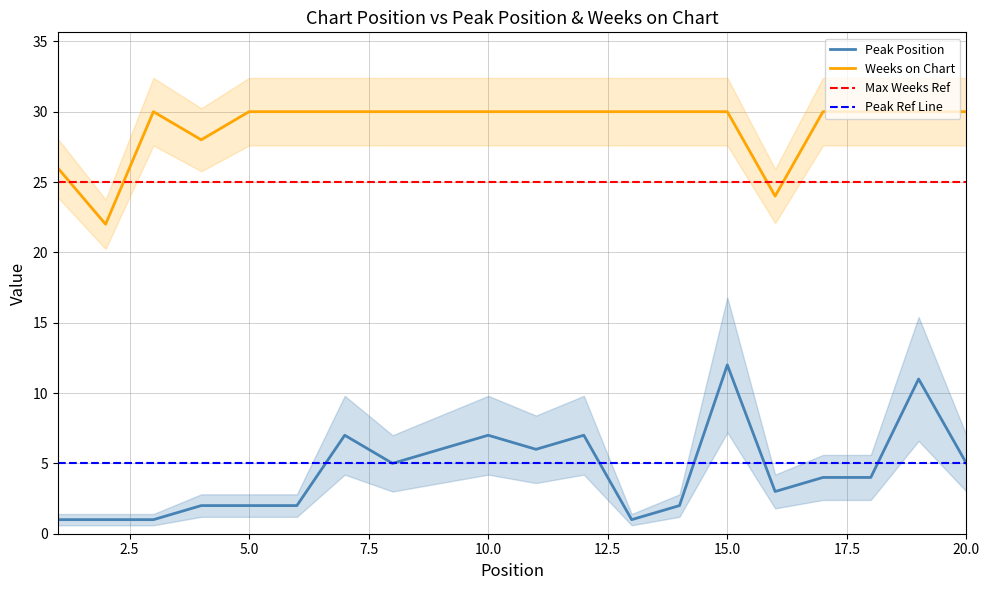

How many data points in Peak Position are less than 4?

9